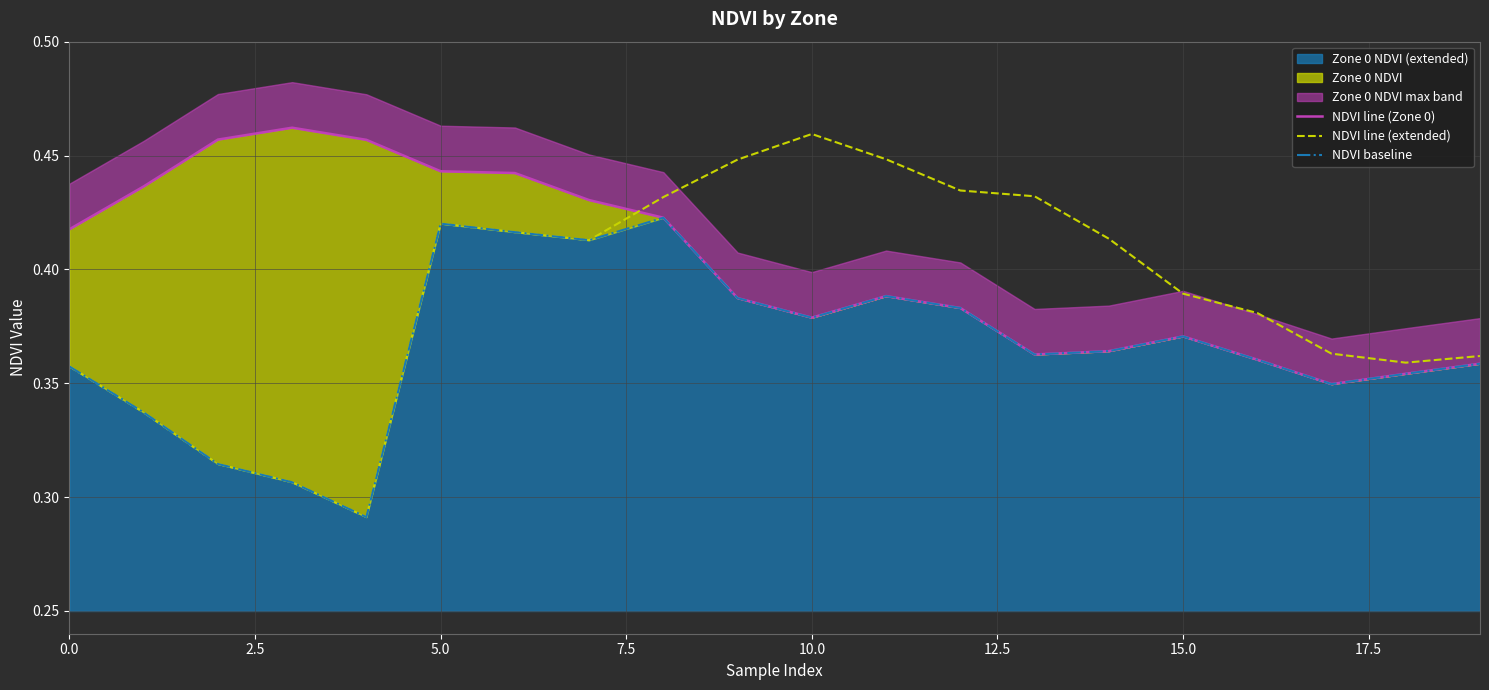

What is the sum of all NDVI line (extended) values?

7.8